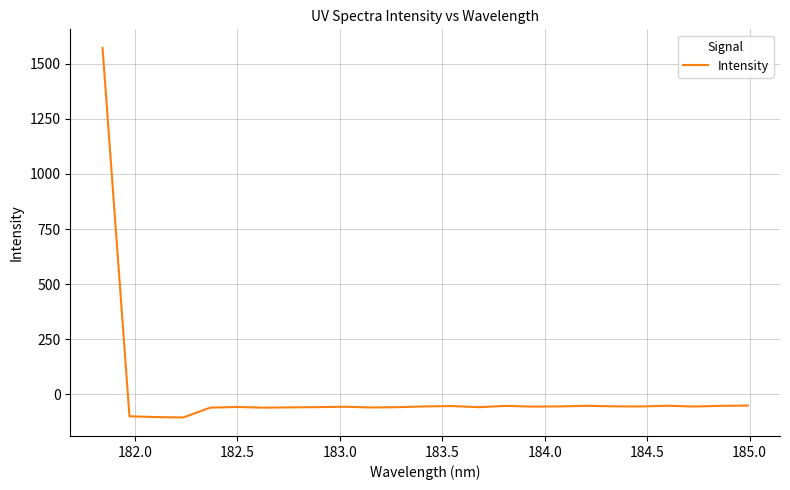

How many negative values are there?

24